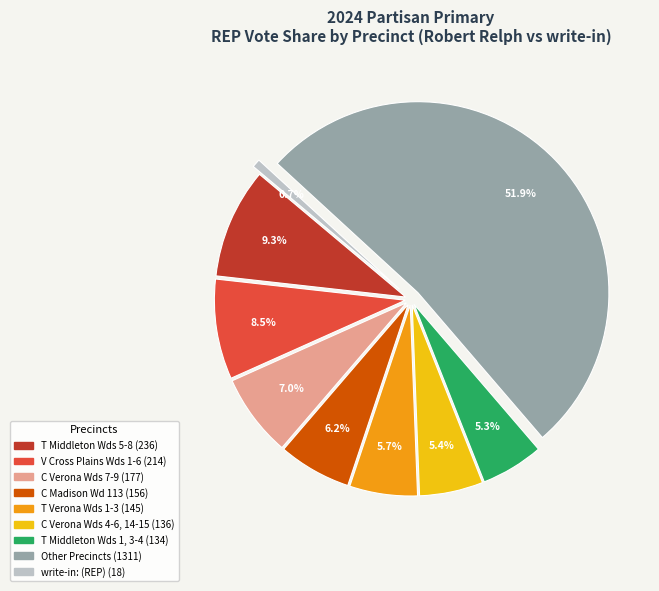

Is there any slice that represents more than half of the pie?

Yes